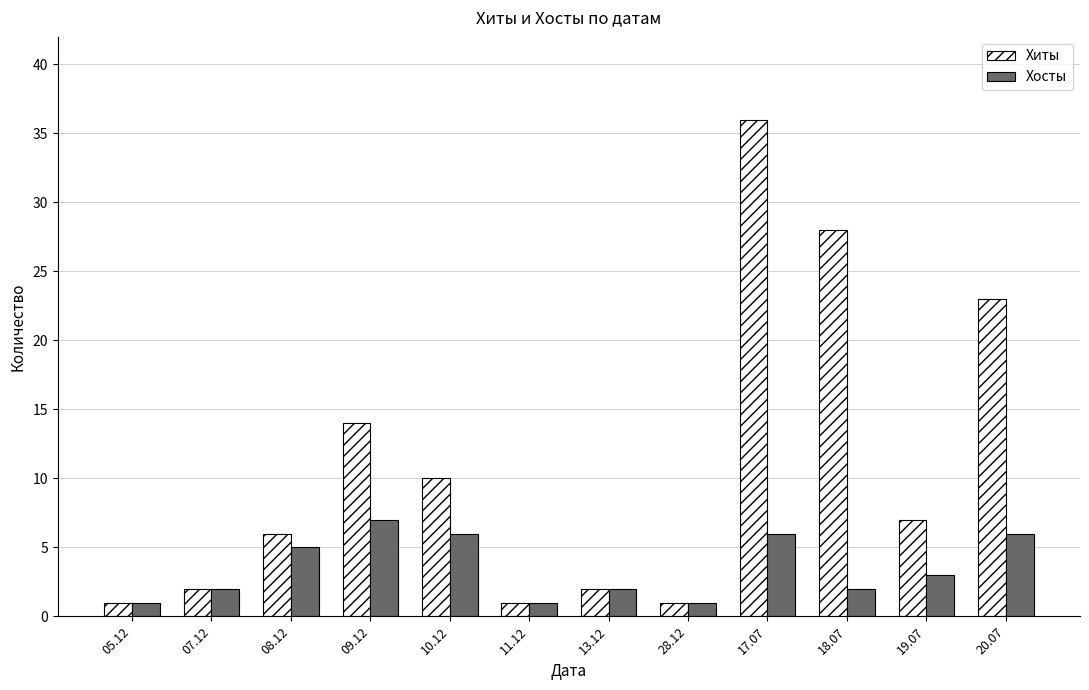

What is the label of the 10th bar from the right?

08.12